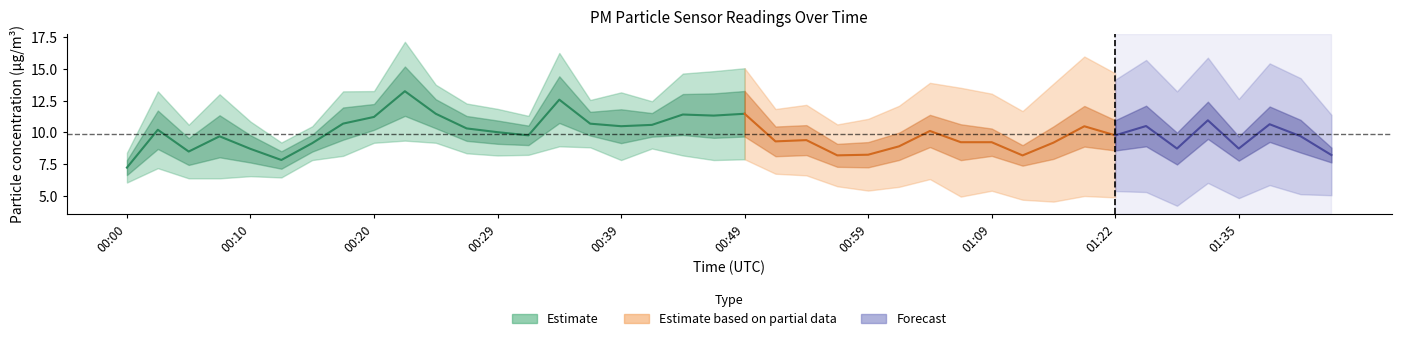

What is the label of the 10th point from the left?

00:22